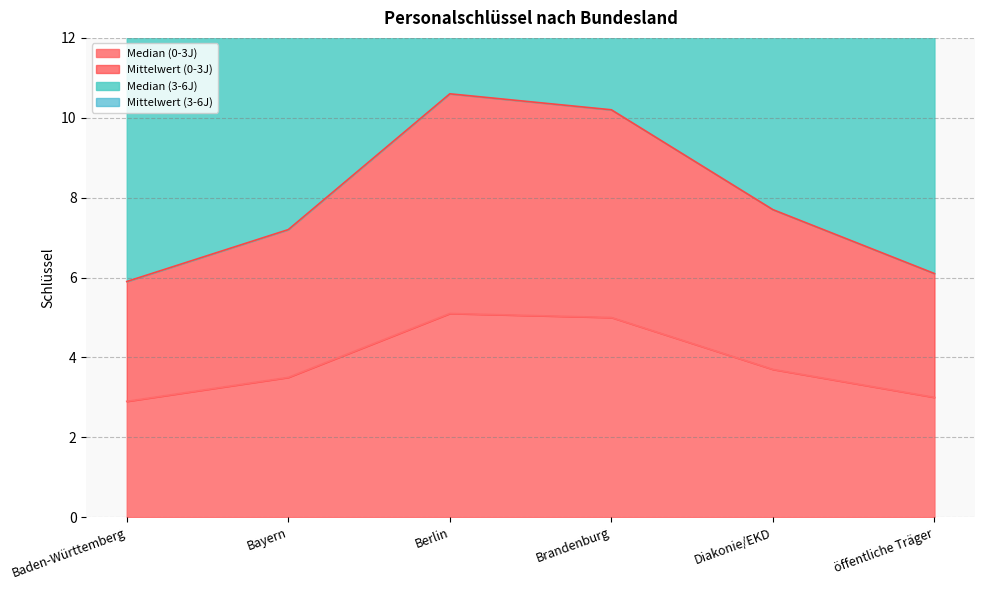

What is the maximum value shown in the chart?

10.6